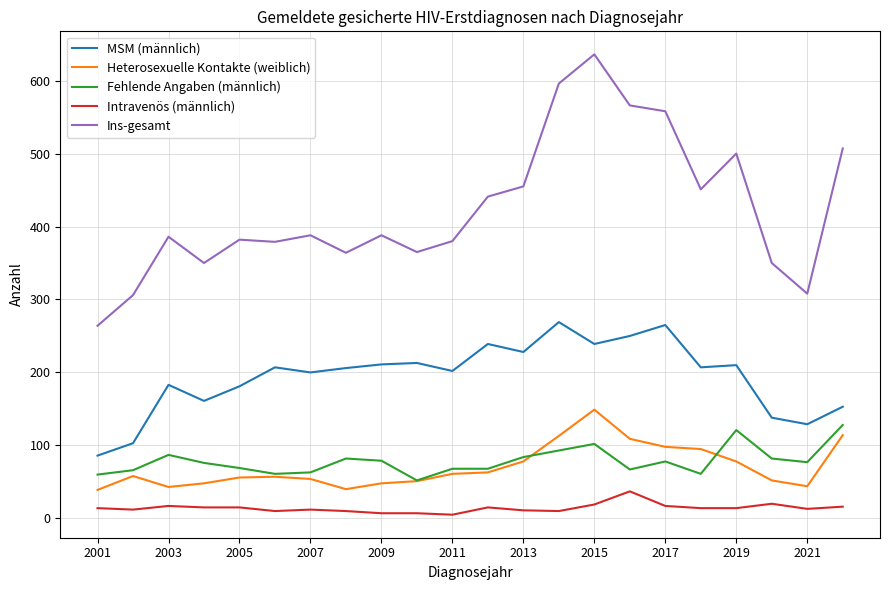

Which series has the largest total across all categories?

Ins-gesamt